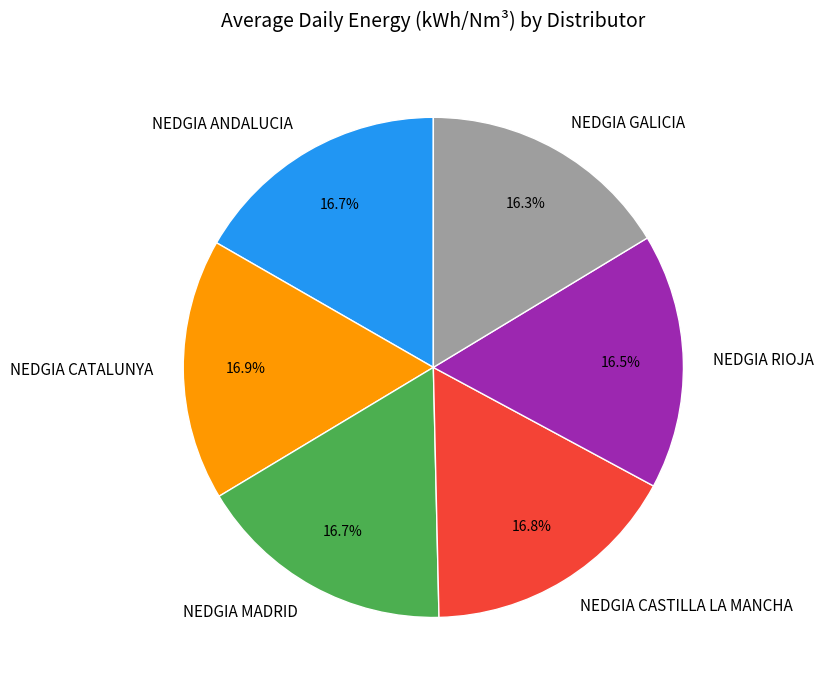

To the nearest percent, what is the difference between the largest and smallest slice percentages?

1%